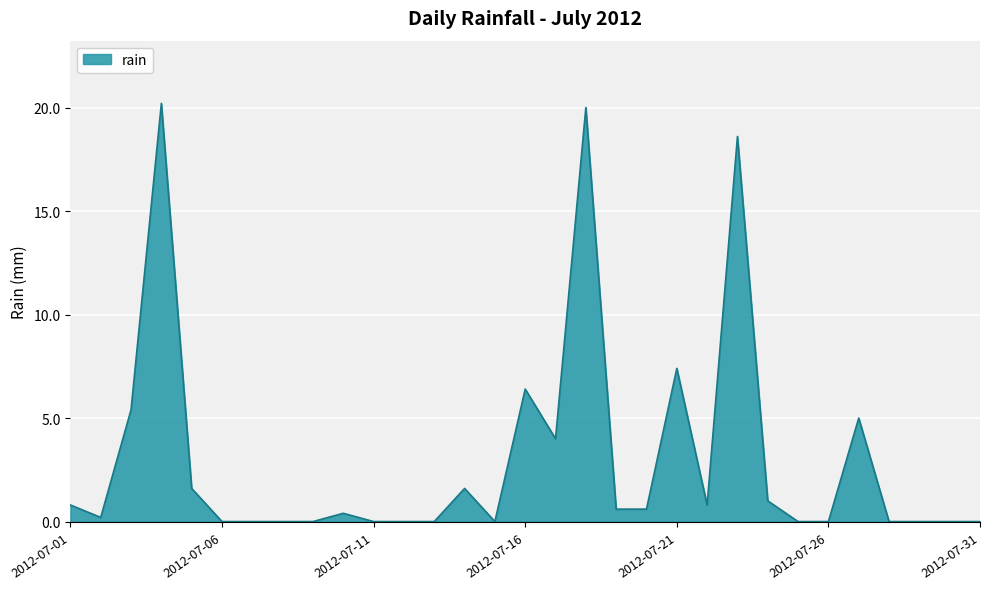

What is the difference between the maximum and minimum values?

20.2